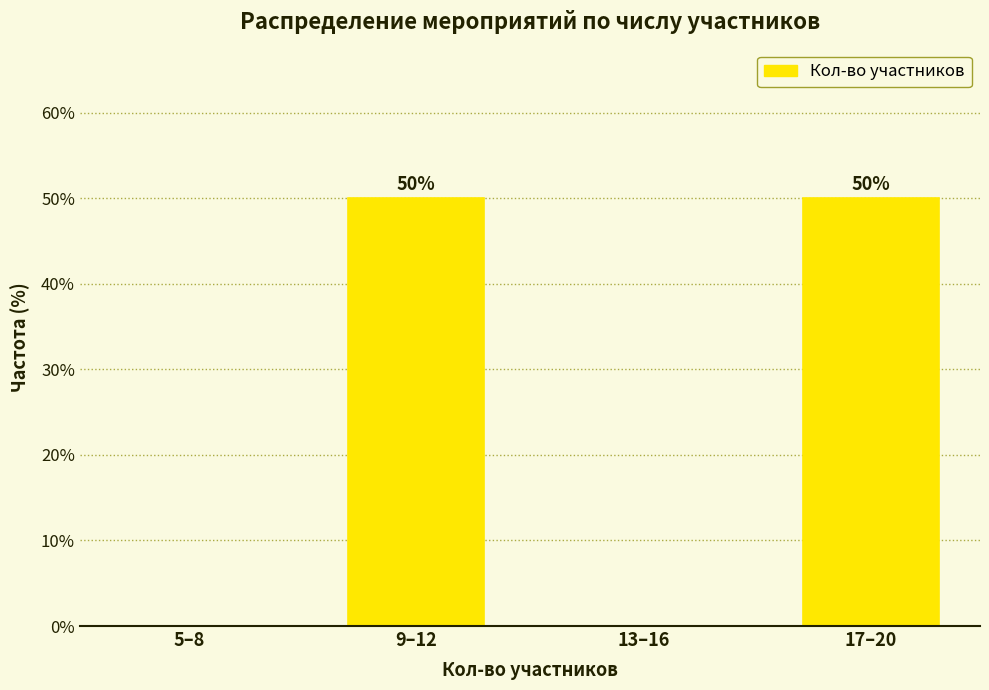

Reading left to right, extract all data points from this chart.

5–8=0	9–12=50	13–16=0	17–20=50